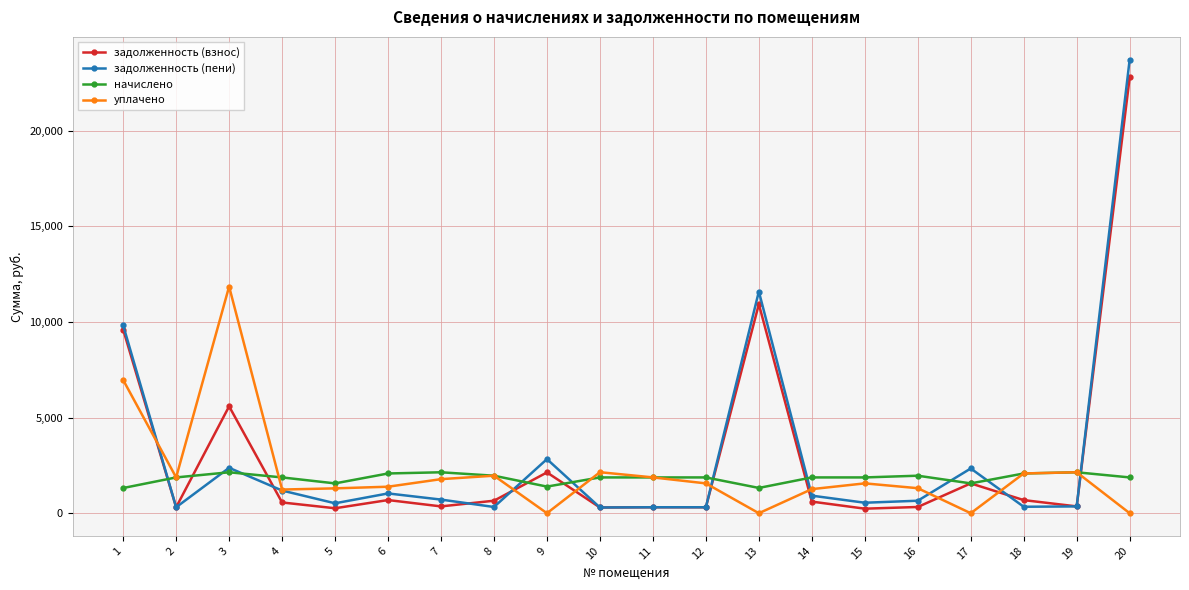

At which category does the chart reach its peak across all series?

20